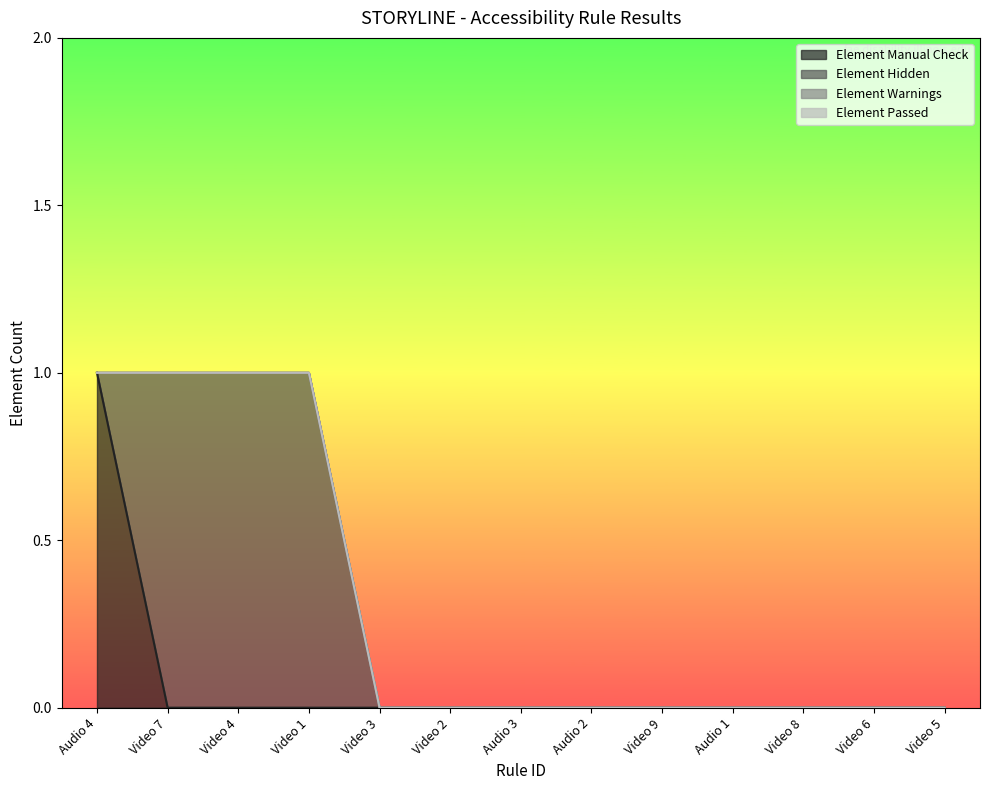

True or false: Element Manual Check has more than 0 points higher than both neighbors.

False